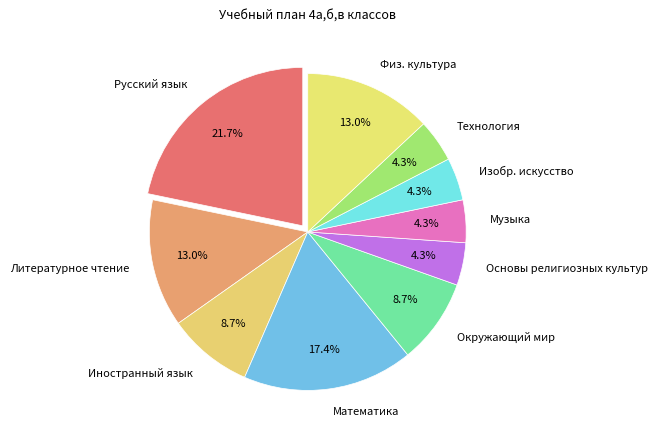

Between Окружающий мир and Музыка, which is larger?

Окружающий мир